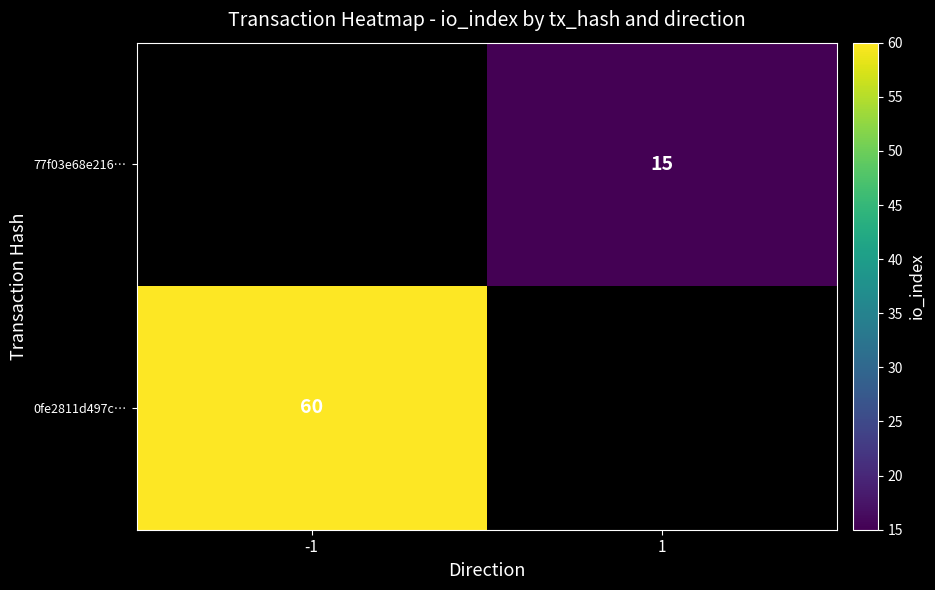

The value of 77f03e68e216… at 1 is 15. True or false?

True